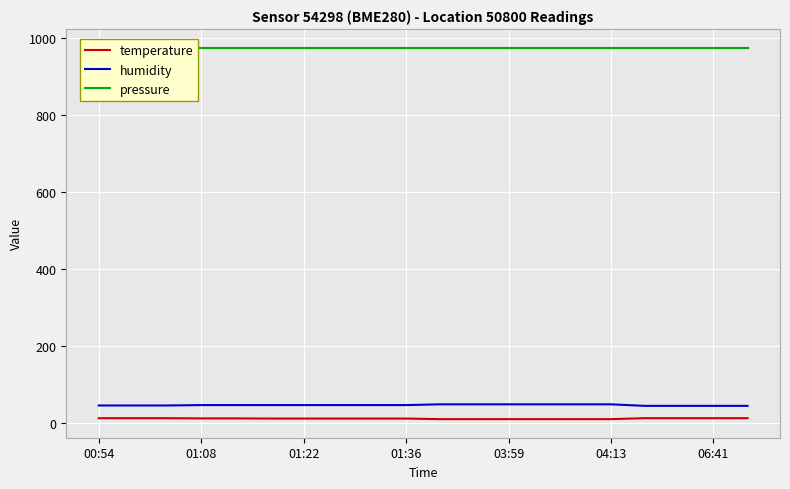

True or false: temperature and humidity cross at least once.

False